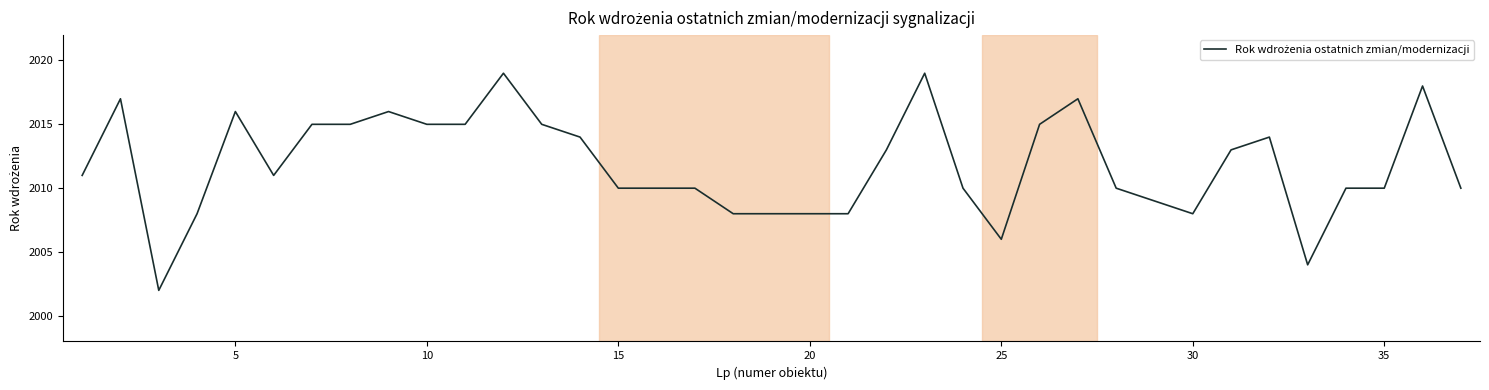

Reading right to left, transcribe all the data shown in this chart.

2010	2018	2010	2010	2004	2014	2013	2008	2009	2010	2017	2015	2006	2010	2019	2013	2008	2008	2008	2008	2010	2010	2010	2014	2015	2019	2015	2015	2016	2015	2015	2011	2016	2008	2002	2017	2011